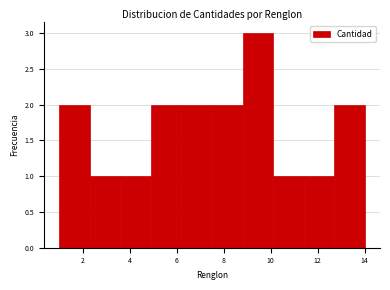

Reading left to right, transcribe this chart: for each bar, give the range it covers on the x-axis and its height. Neither the bar edges nor the heights are printed on the chart, so give them approximately, as read against the axes.

1.0 to 2.3: 2
2.3 to 3.6: 1
3.6 to 4.9: 1
4.9 to 6.2: 2
6.2 to 7.5: 2
7.5 to 8.8: 2
8.8 to 10.1: 3
10.1 to 11.4: 1
11.4 to 12.7: 1
12.7 to 14.0: 2